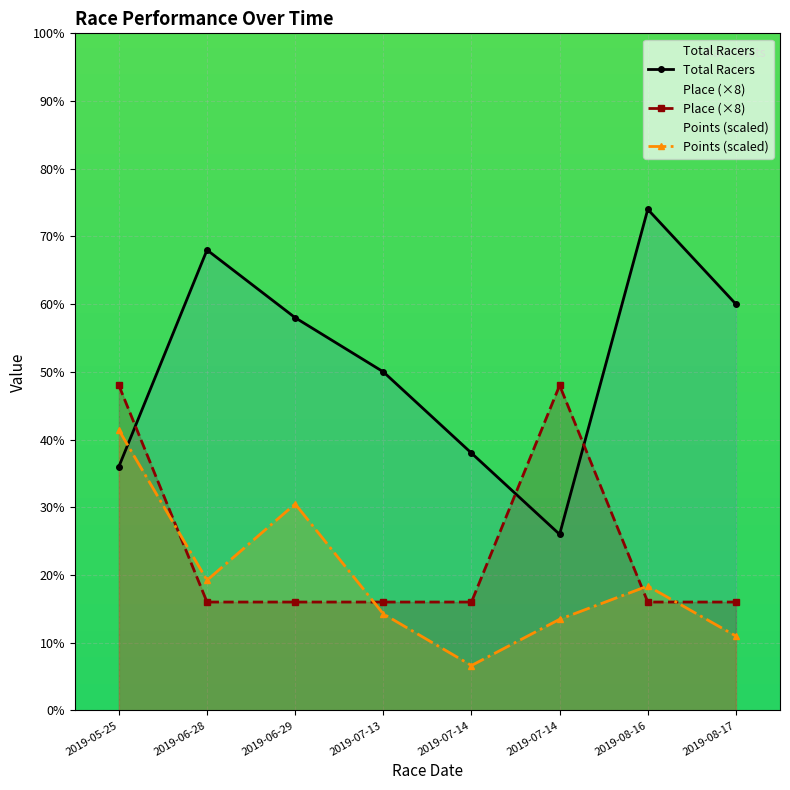

True or false: Place (×8) has a value of 14.1 at 2019-08-16.

False